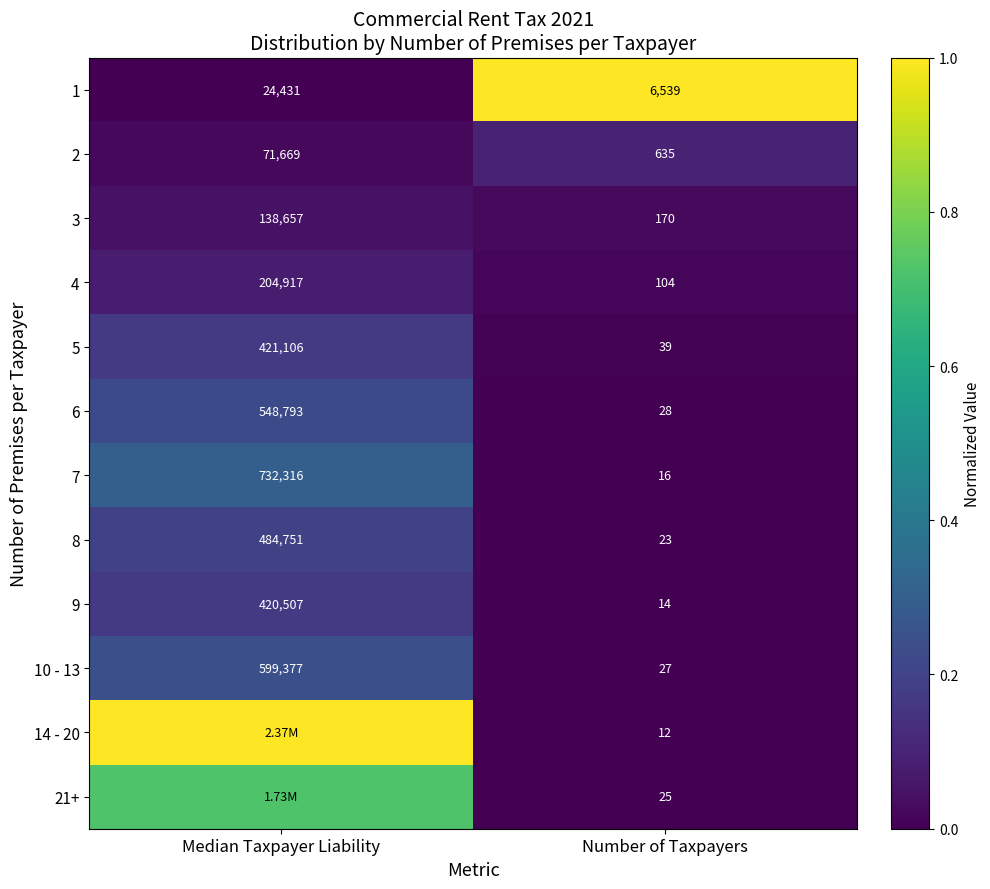

Is the value of 1 at Number of Taxpayers greater than the value of 8 at Median Taxpayer Liability?

No